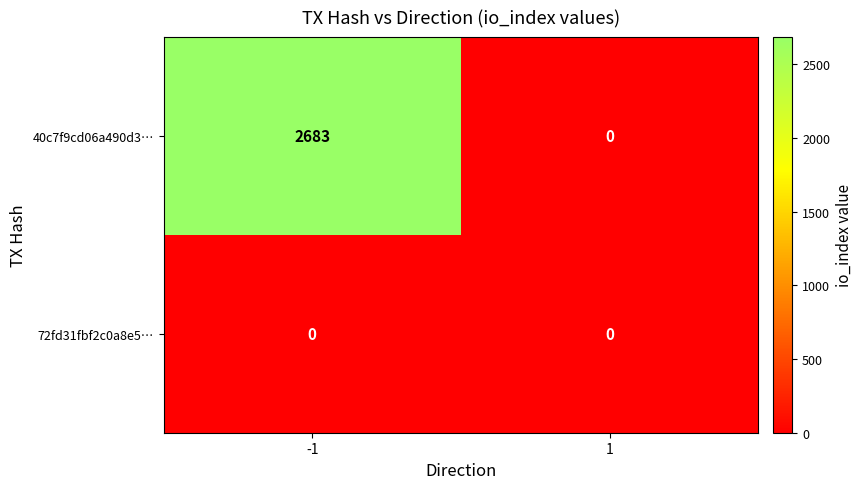

Is it true that 40c7f9cd06a490d3… equals 0 at 1?

True